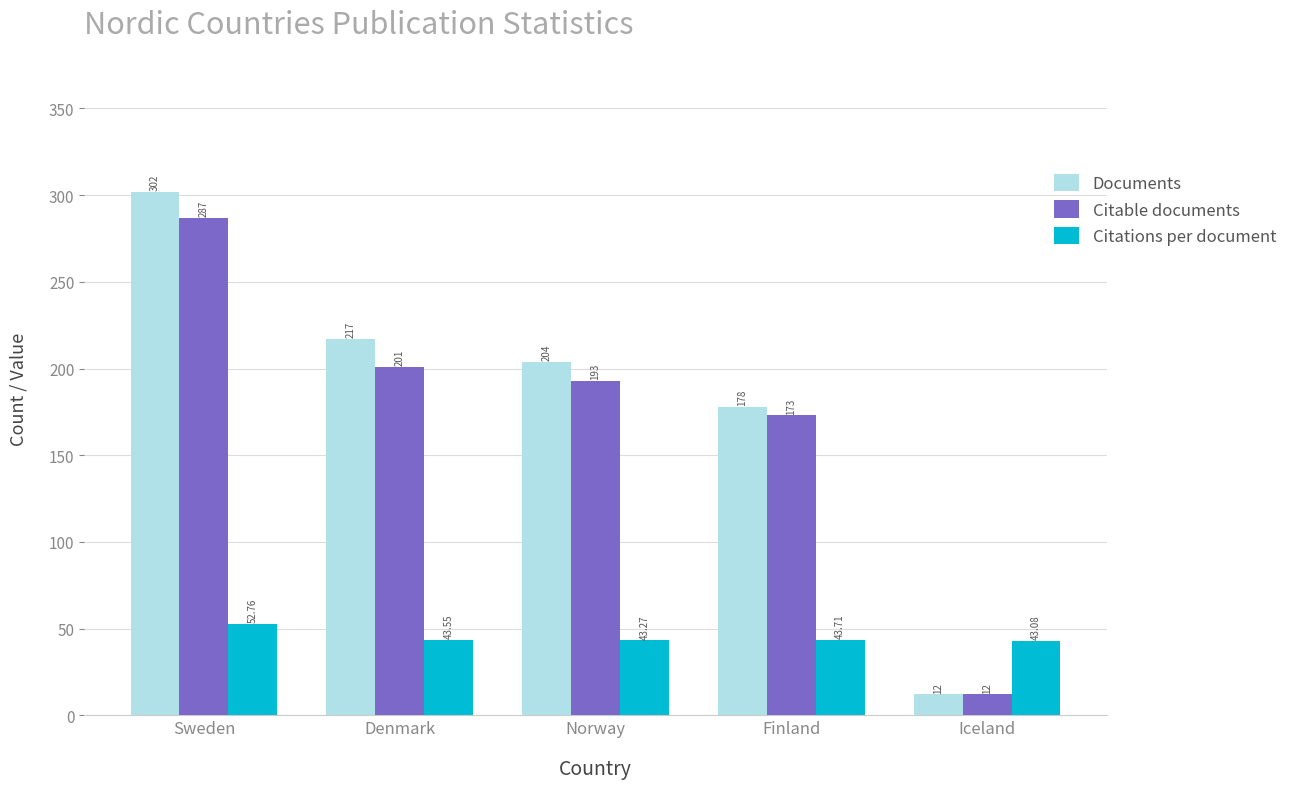

What is the average value of the Documents series?

182.6